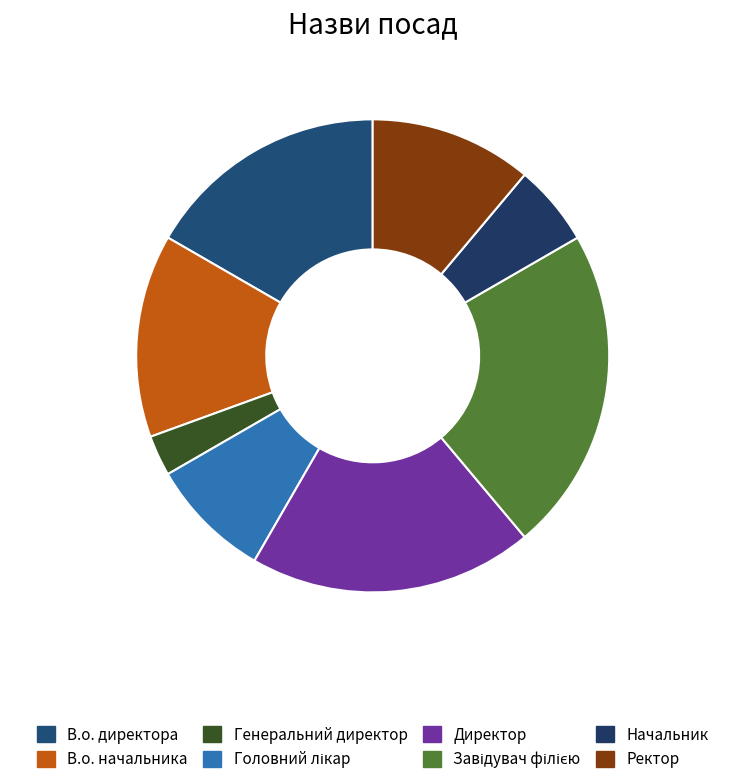

Which category has the smallest portion of the pie?

Генеральний директор